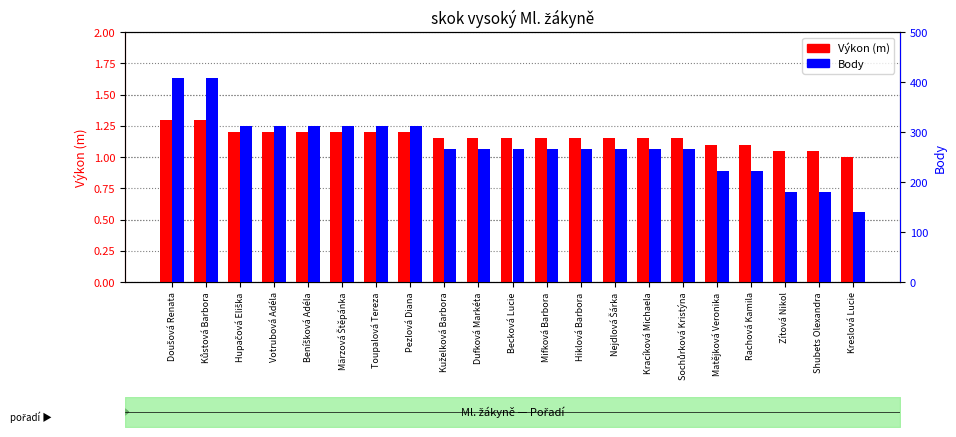

Does the chart contain stacked bars?

No